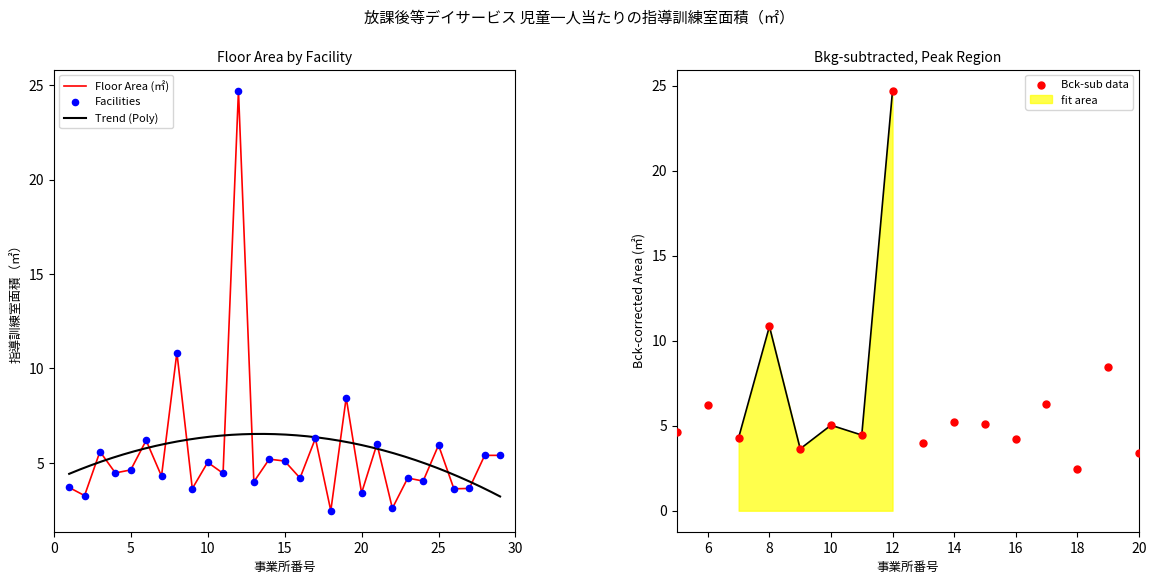

Between 2 and 7, which is larger?

7